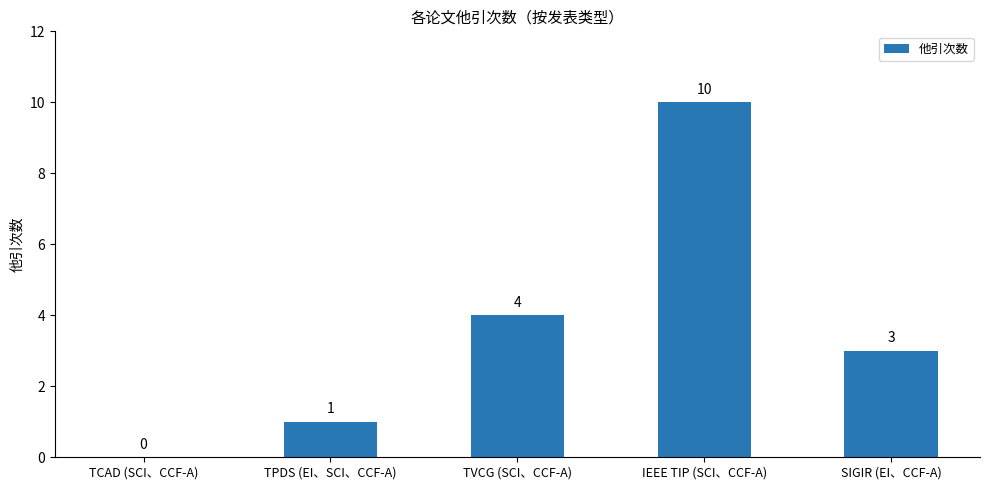

What is the sum of the values at TCAD (SCI、CCF-A) and TVCG (SCI、CCF-A)?

4